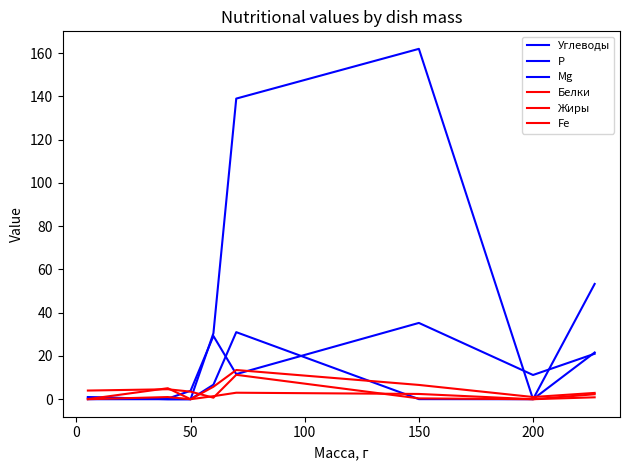

How many lines are shown in the chart?

6